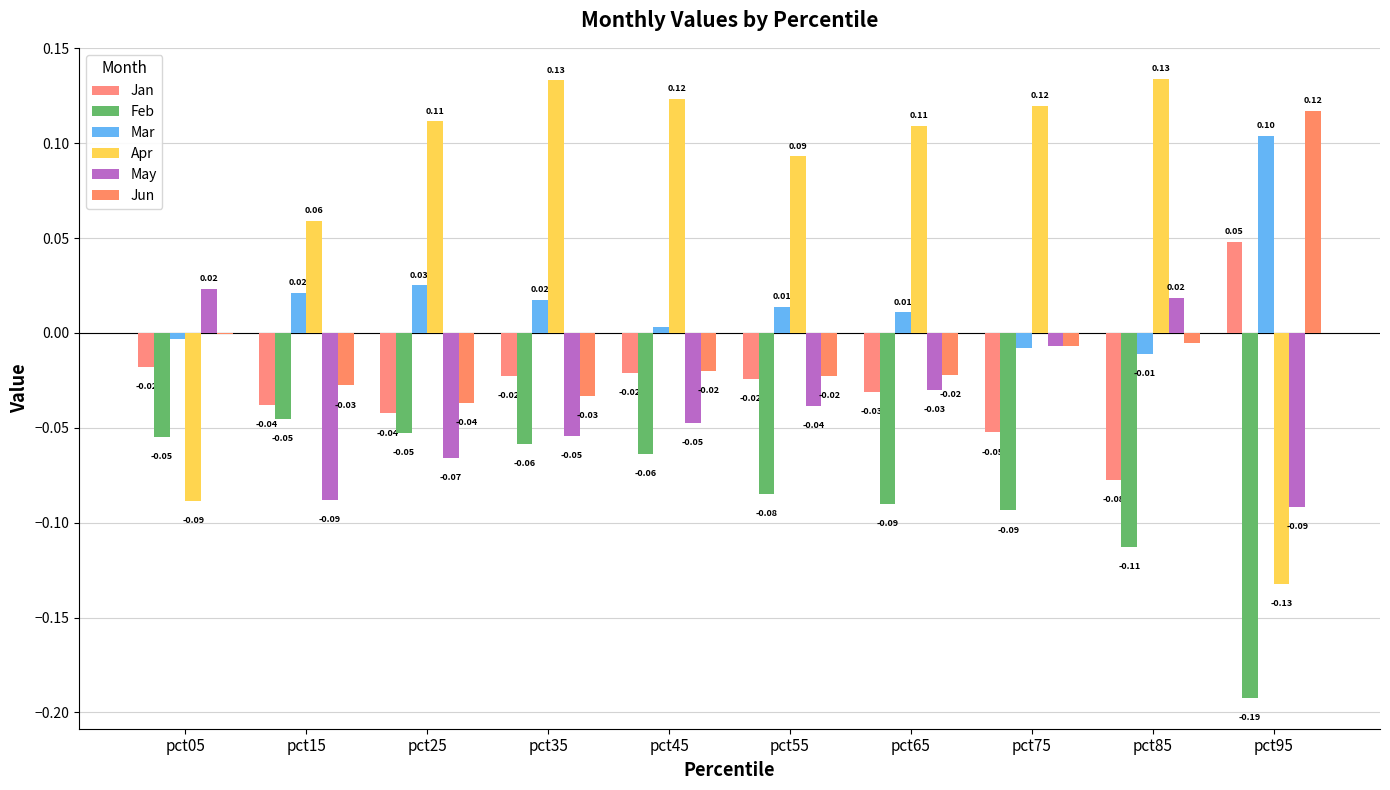

Count the number of data series in this chart.

6